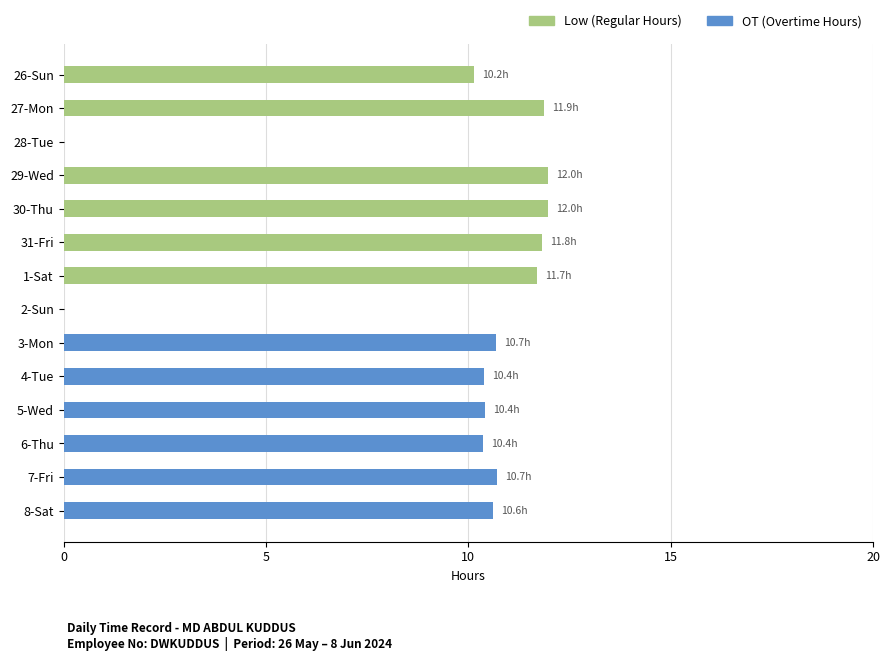

What is the sum of all OT (Overtime Hours) values?

63.2